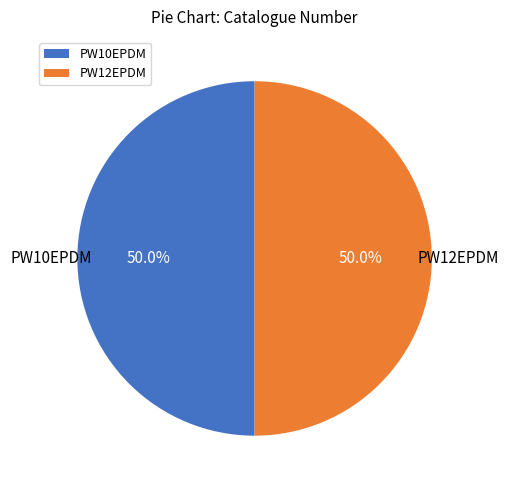

What percentage is NOT represented by PW10EPDM?

50.0%